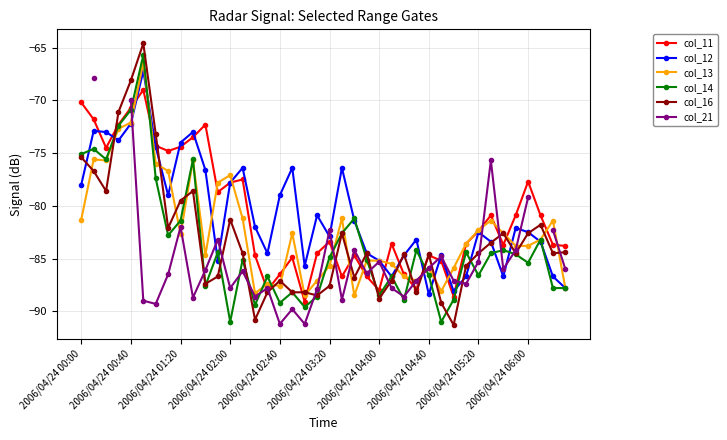

What is the approximate value of col_14 at 2006/04/24 05:20?

-86.6